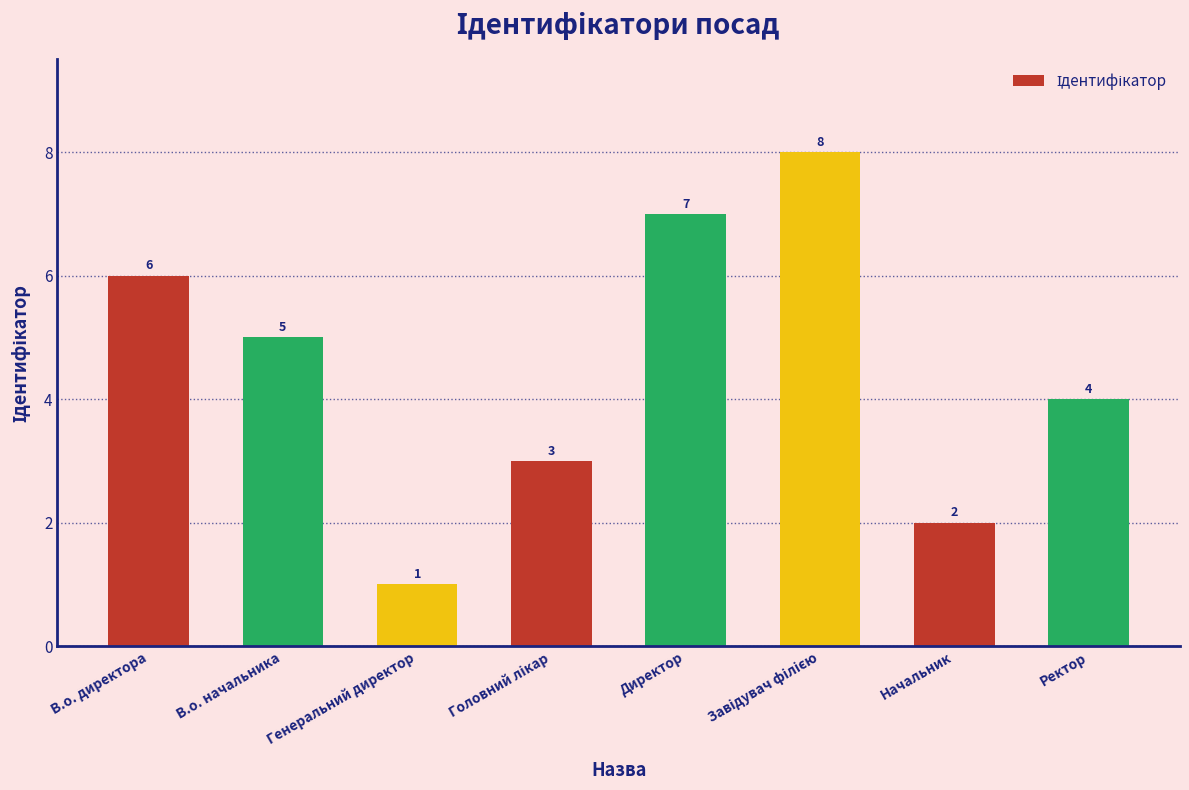

What is the value of the 4th bar from the left?

3